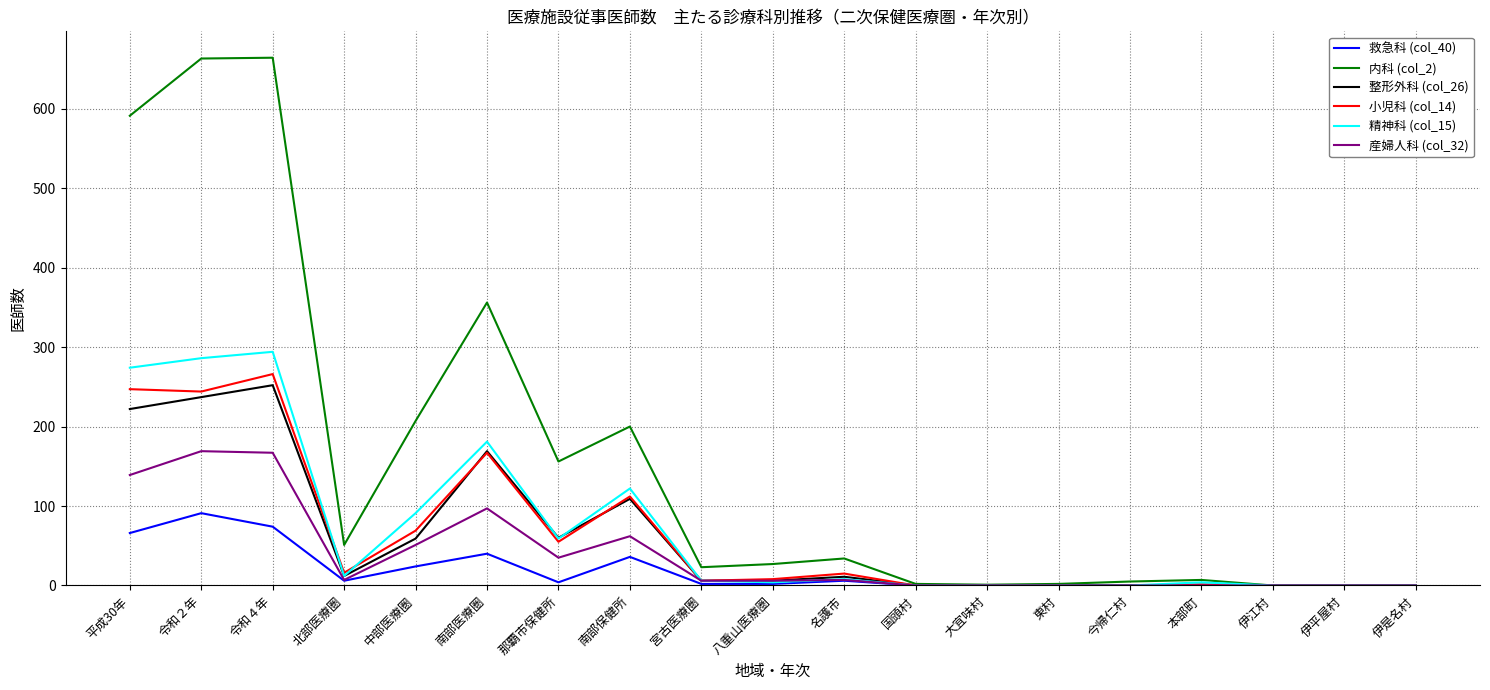

Is it true that 整形外科 (col_26) equals -100 at 伊江村?

False